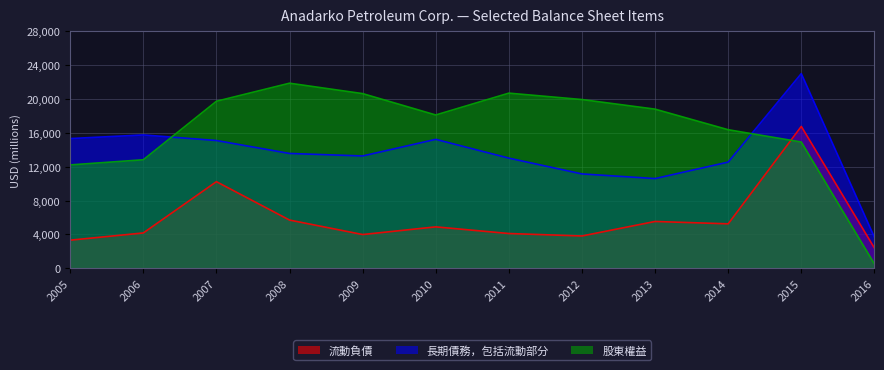

True or false: 股東權益 and 流動負債 intersect in this chart.

True